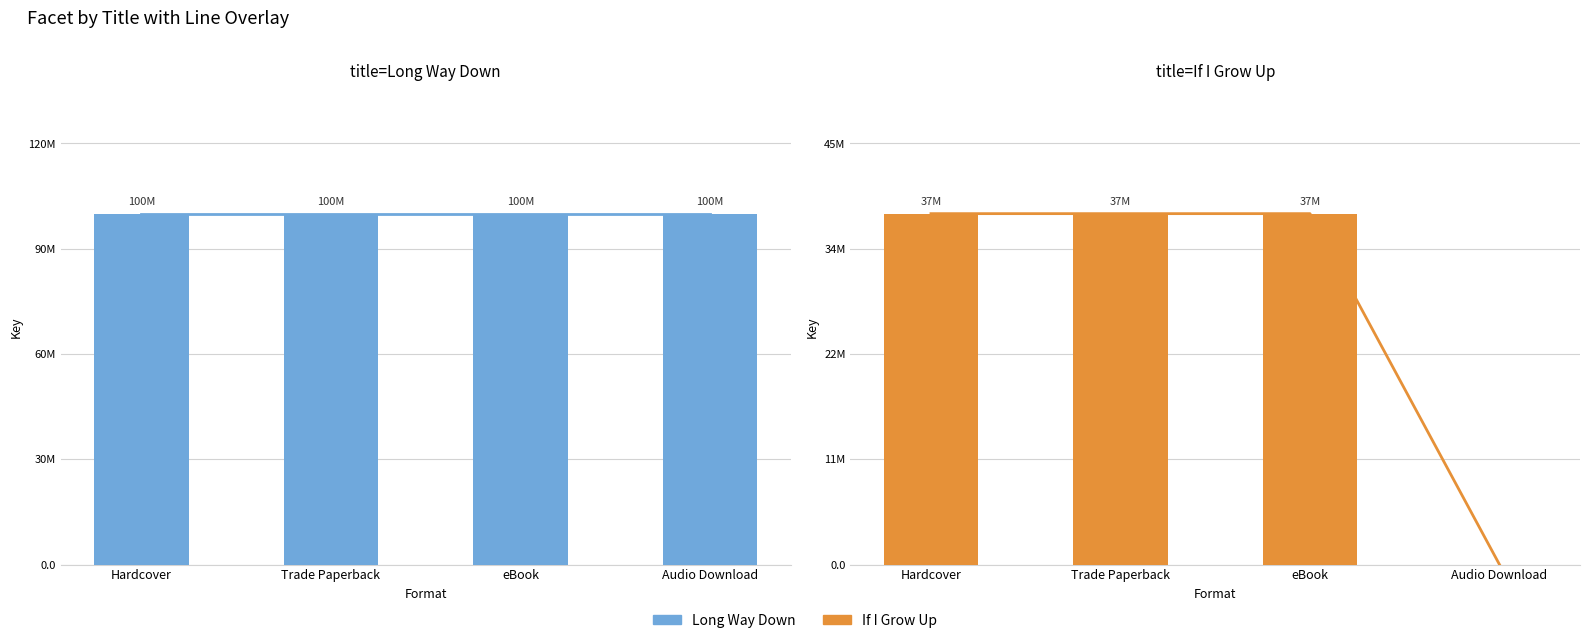

How many groups of bars are there?

4